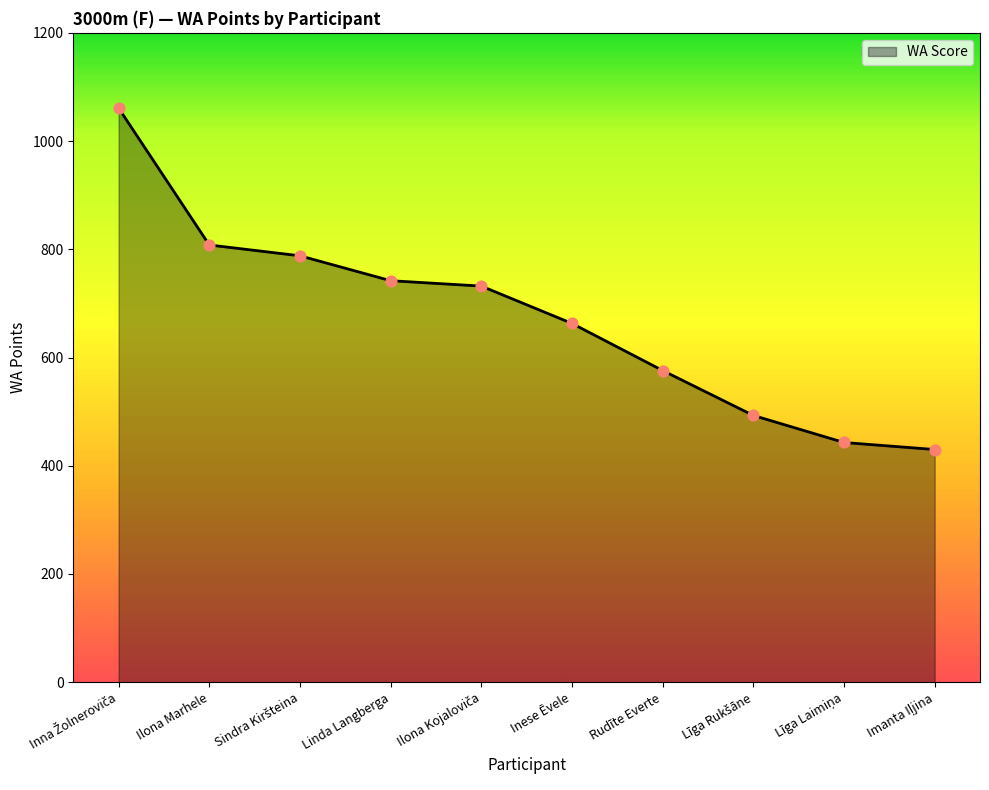

True or false: the data shows 128 at Rudīte Everte.

False